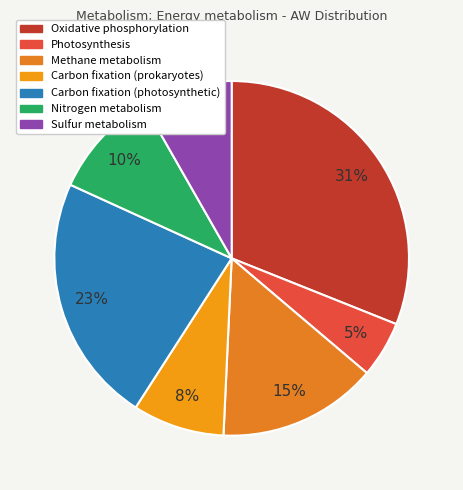

Which slice is the smallest?

Photosynthesis